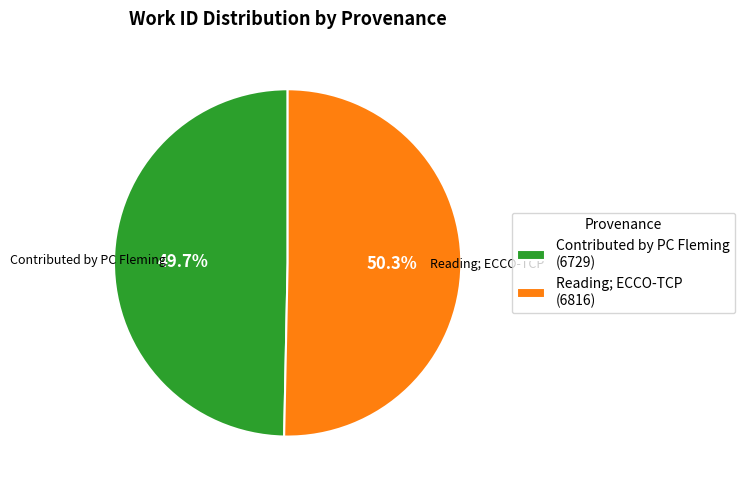

Does Contributed by PC Fleming represent more than half of the total?

No